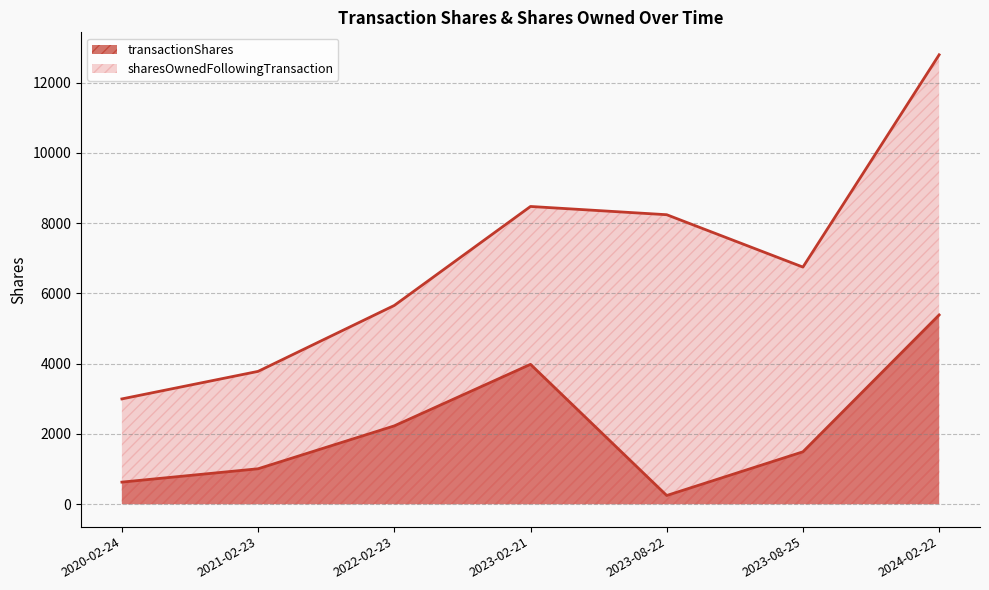

Reading left to right, what are all the values shown in this chart?

transactionShares: 2020-02-24=628	2021-02-23=1008	2022-02-23=2229	2023-02-21=3981	2024-02-22=5388	2023-08-25=1491	2023-08-22=247
sharesOwnedFollowingTransaction: 2020-02-24=2997	2021-02-23=3781	2022-02-23=5658	2023-02-21=8476	2024-02-22=12794	2023-08-25=6750	2023-08-22=8241